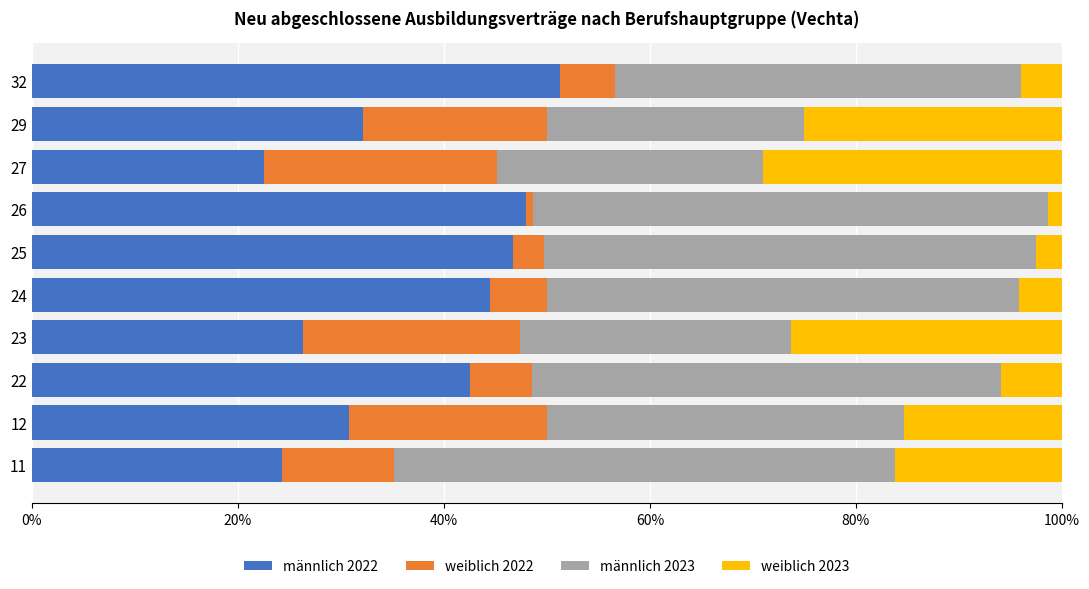

What are all the series names shown in the legend?

männlich 2022, weiblich 2022, männlich 2023, weiblich 2023